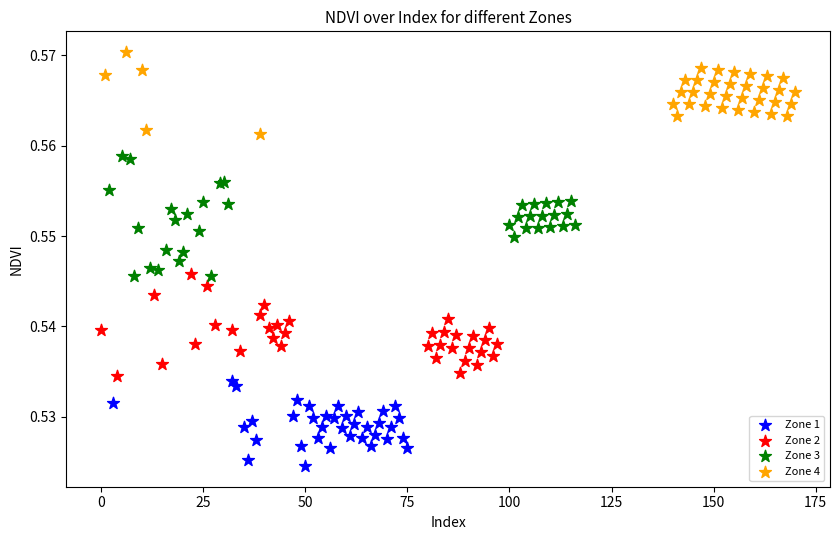

Which series contains the lowest Y value?

Zone 1